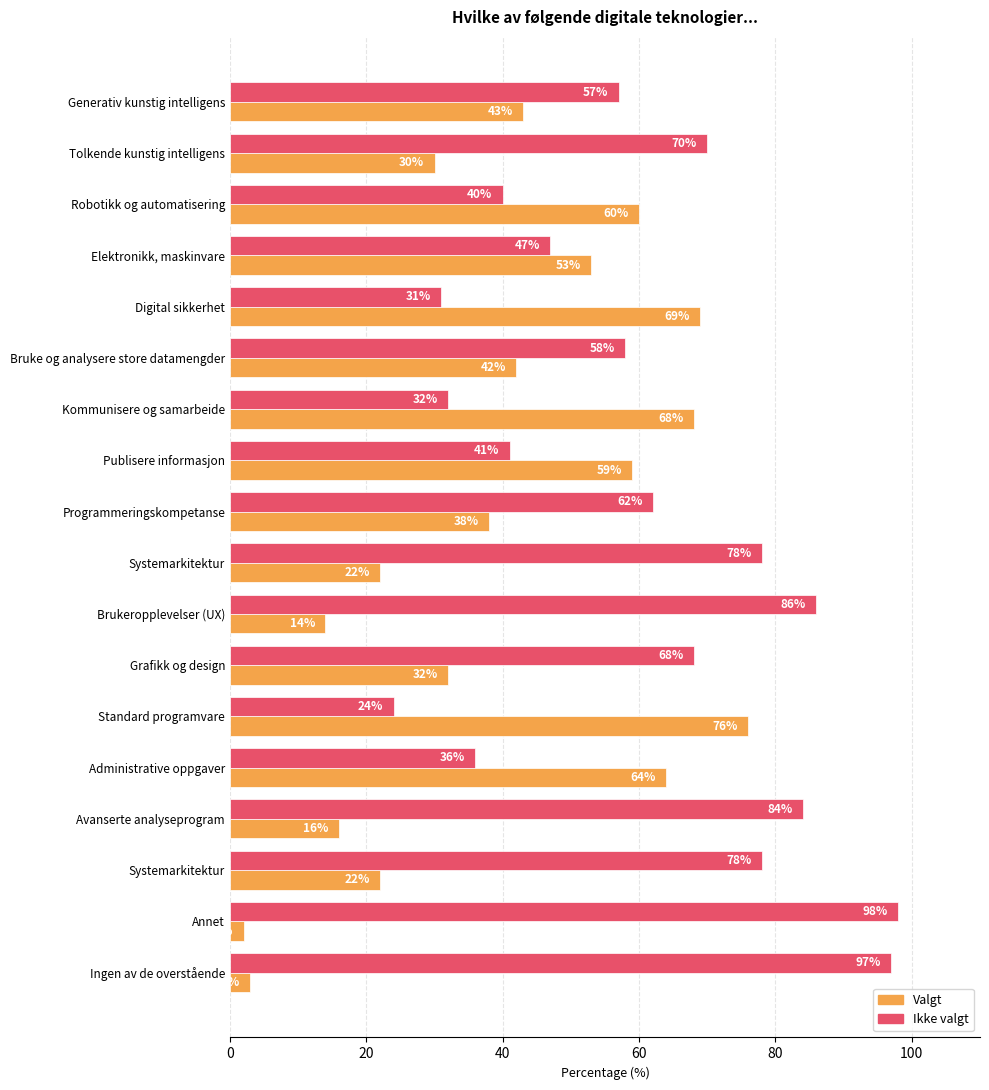

Count the number of categories in the chart.

18